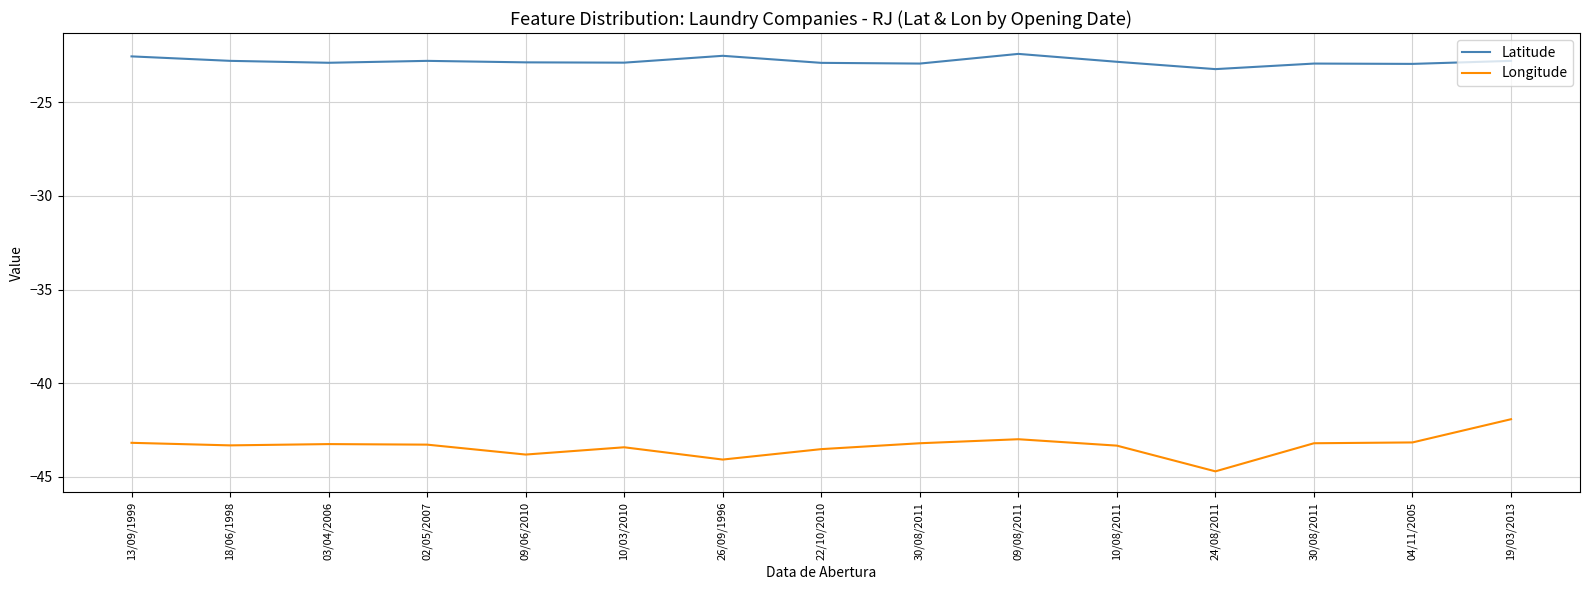

What are all the series names shown in the legend?

Latitude, Longitude